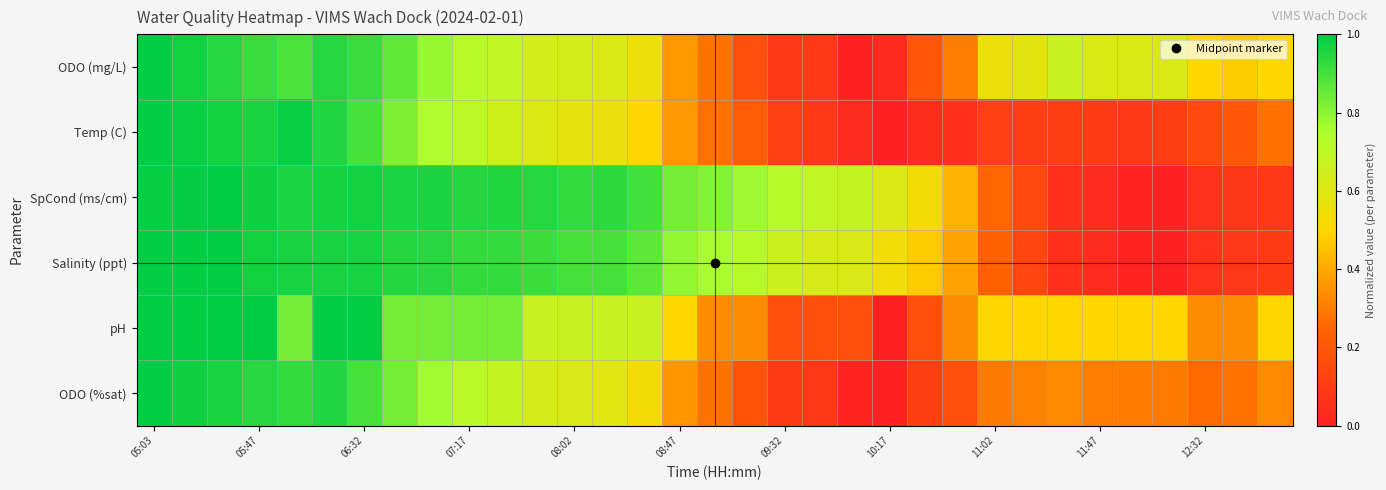

Which label corresponds to the largest value in the chart?

05:03